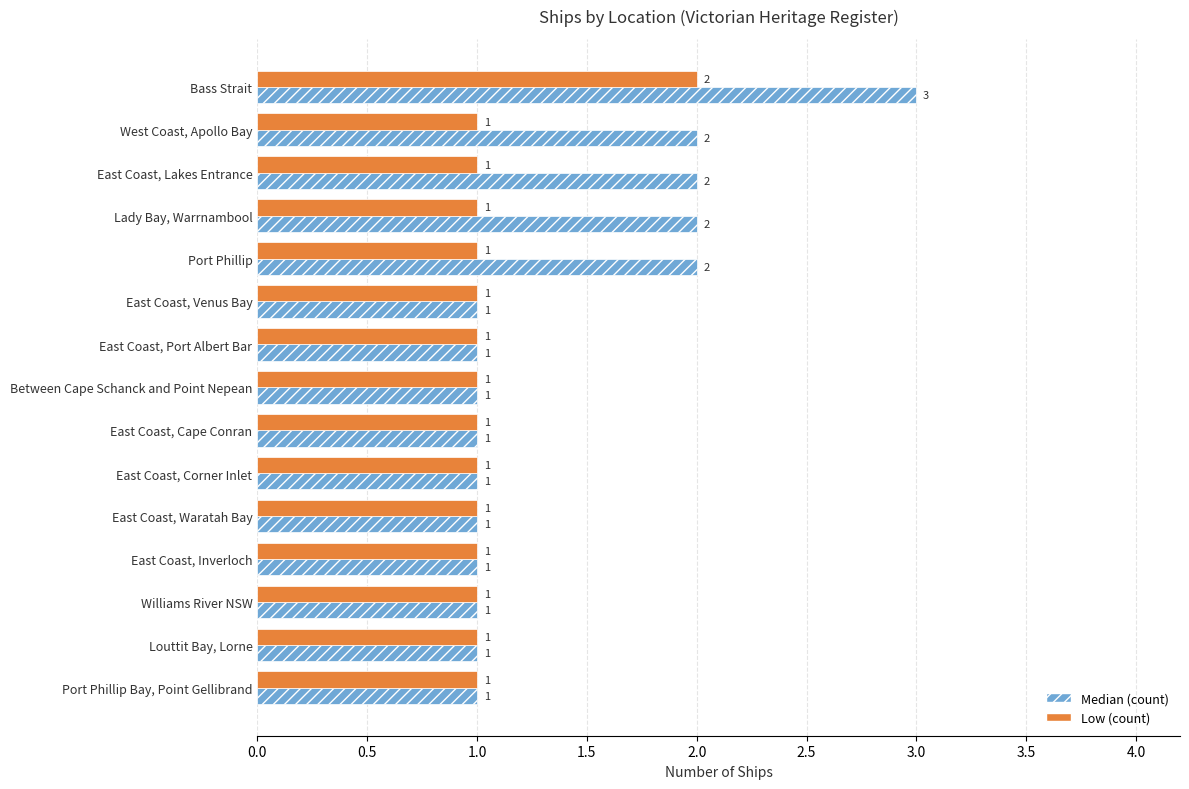

Rank the series by their average value, from lowest to highest.

Low (count), Median (count)